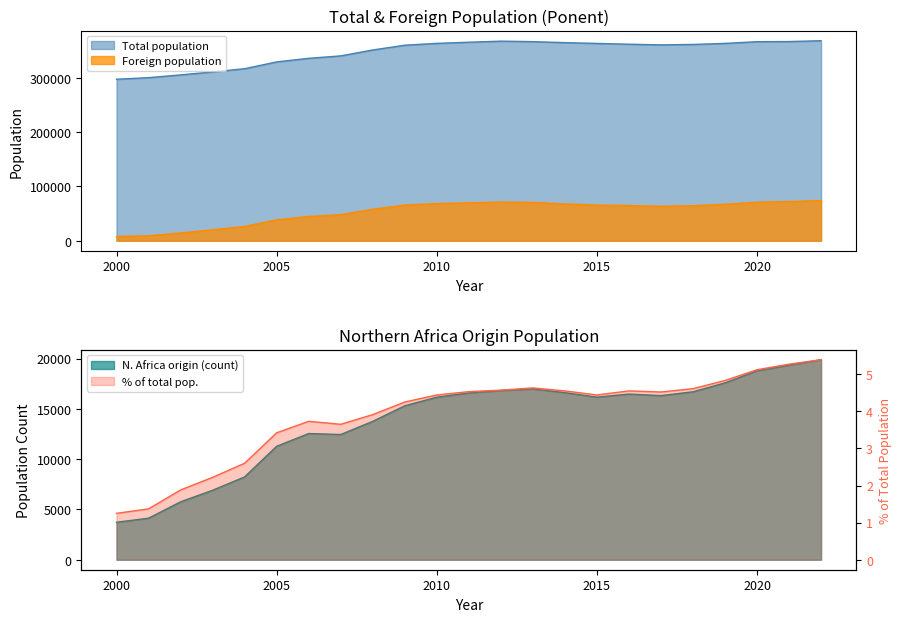

True or false: N. Africa origin has a value of 8076.1 at 2015.

False